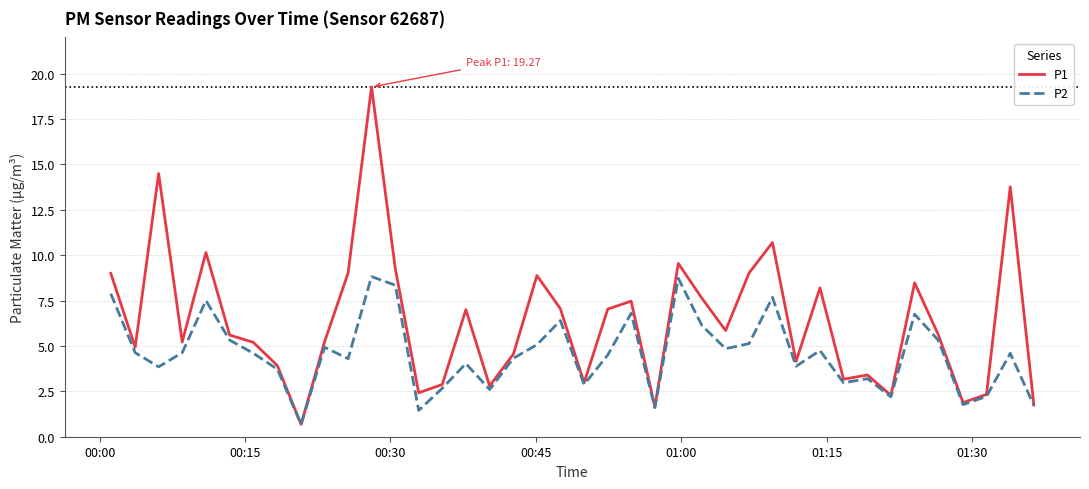

Rank the series by their average value, from highest to lowest.

P1, P2